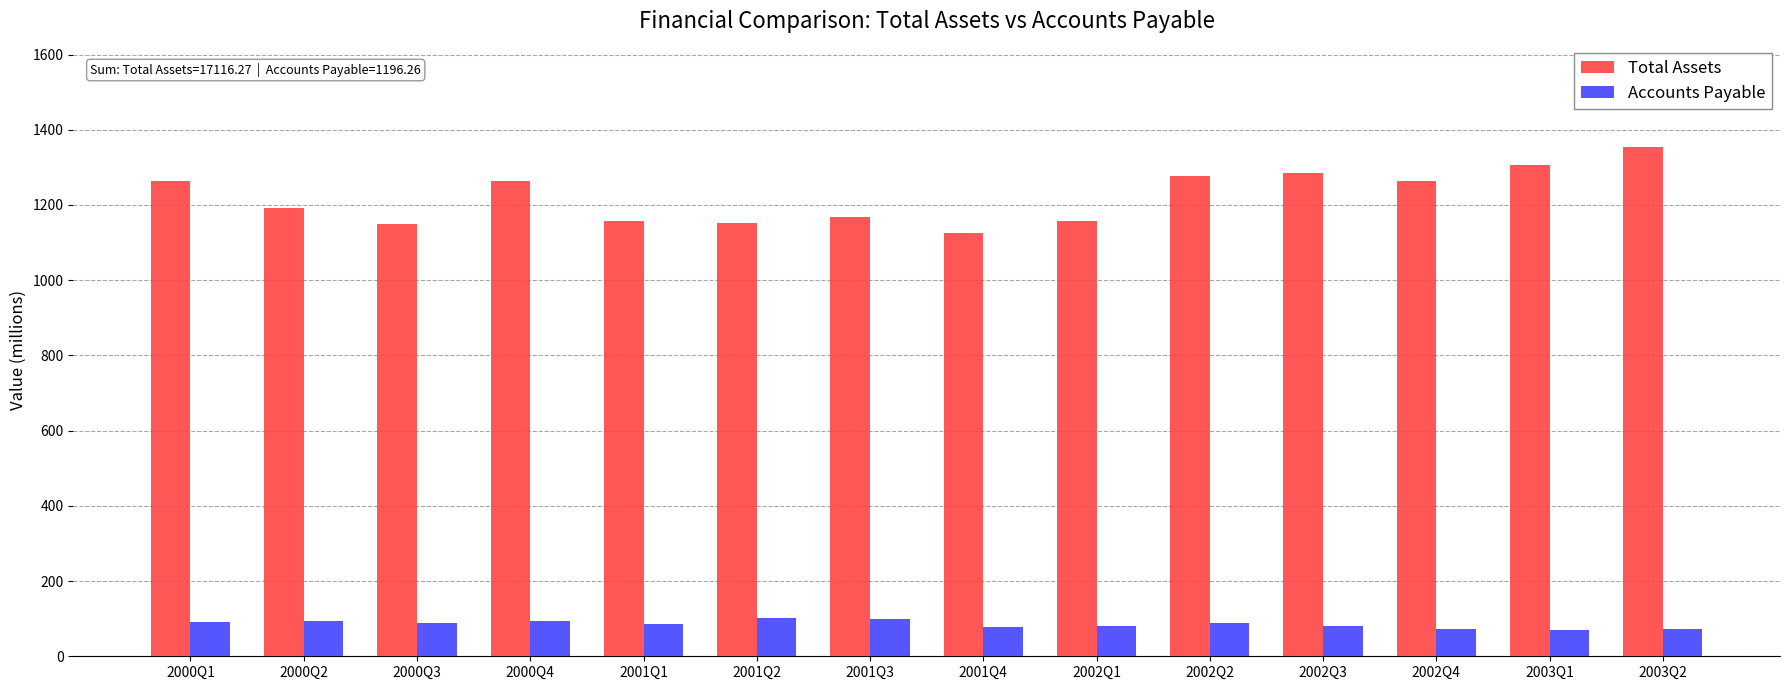

The value of Total Assets at 2003Q2 is 1355.2. True or false?

True